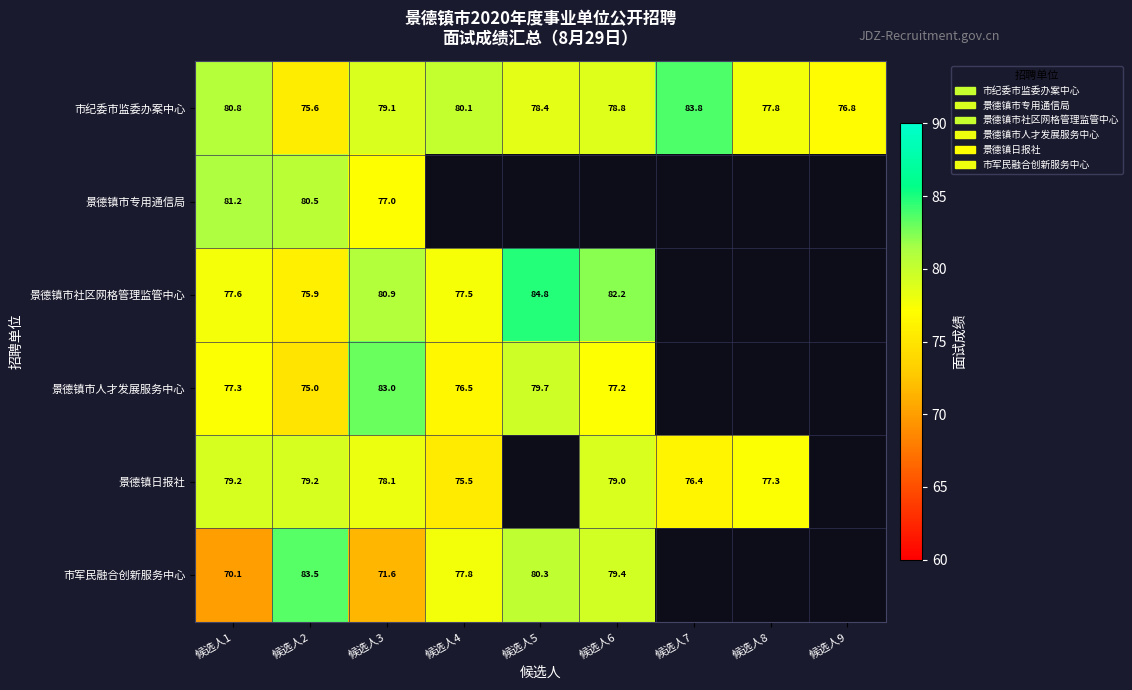

Which series changed the most between 候选人3 and 候选人5?

市军民融合创新服务中心